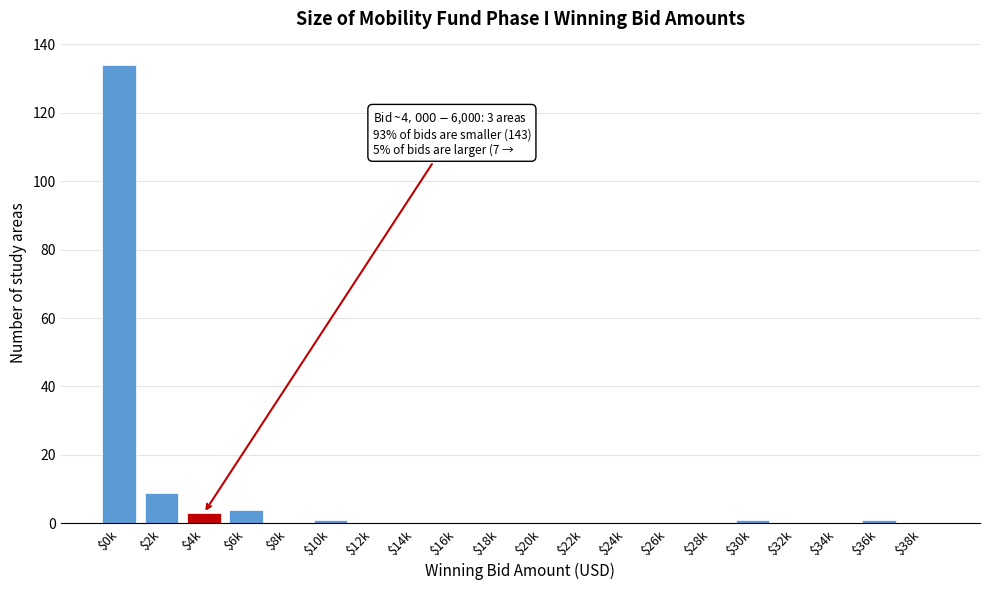

Which label corresponds to the largest value in the chart?

$0k